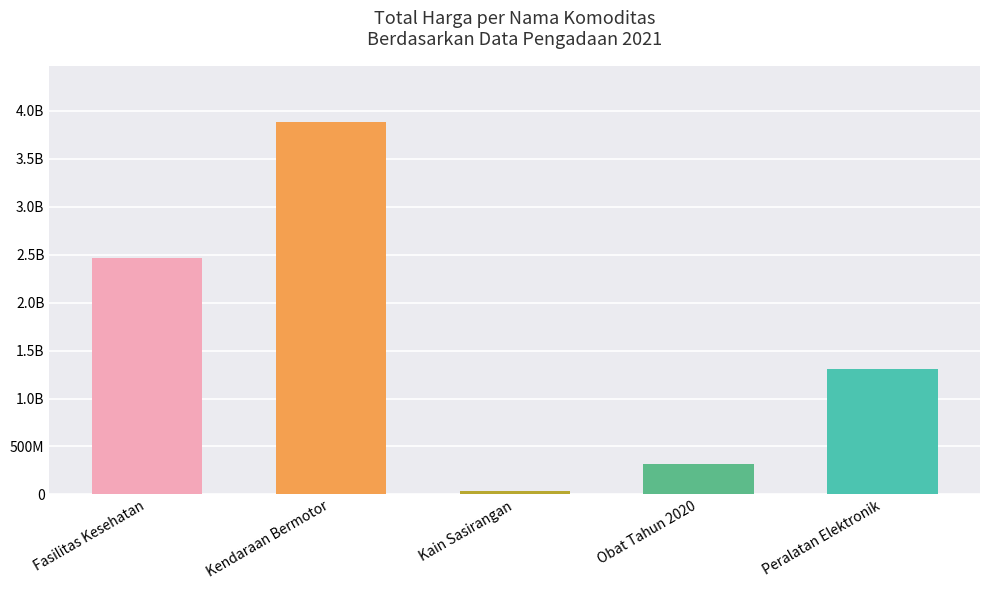

The chart shows a value of 9923693 at Obat Tahun 2020. True or false?

False